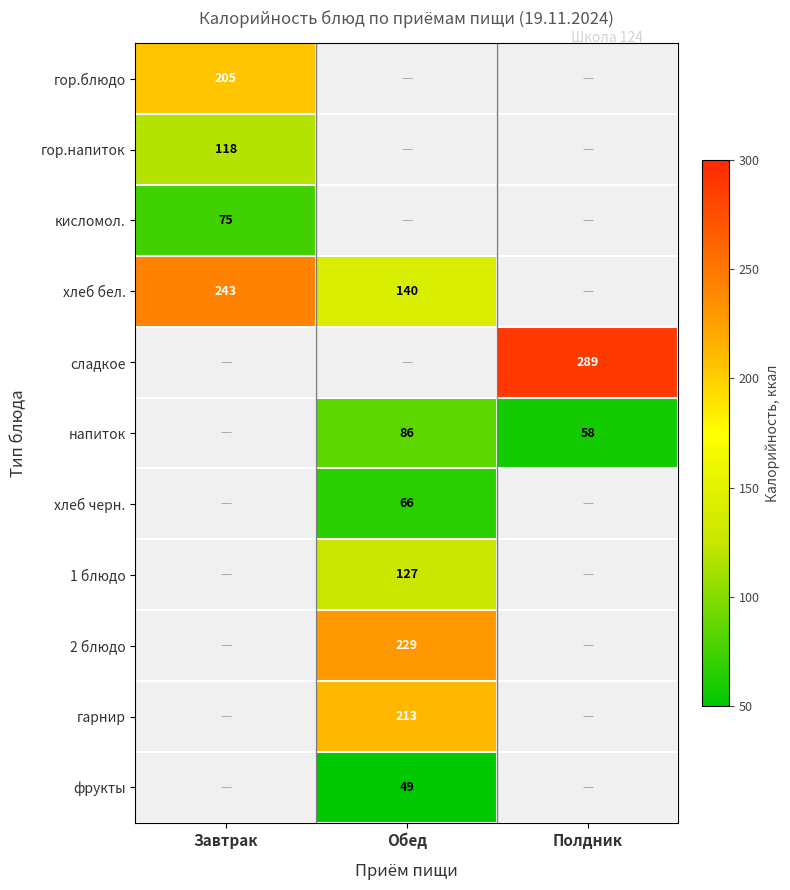

How many categories are shown in the chart?

3